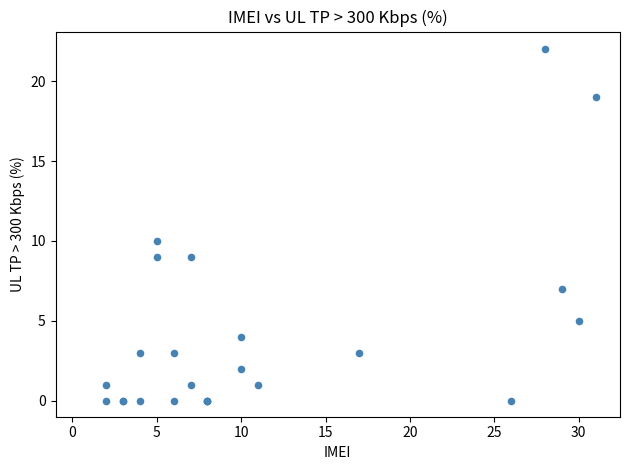

What Y value in the scatter plot is closest to 11?

10